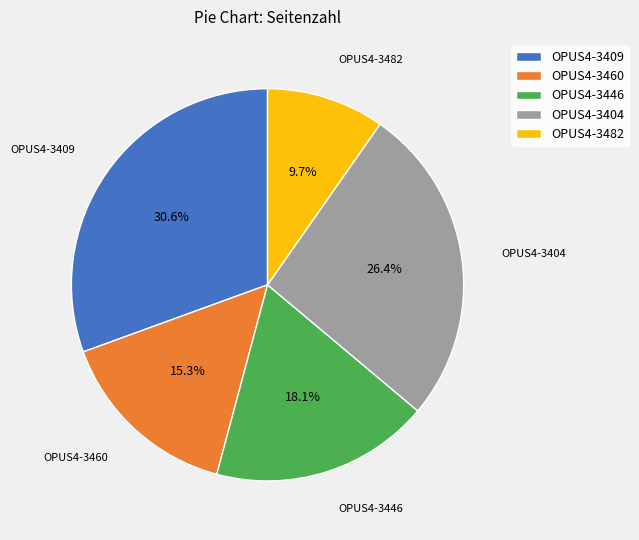

Which slice is the smallest?

OPUS4-3482